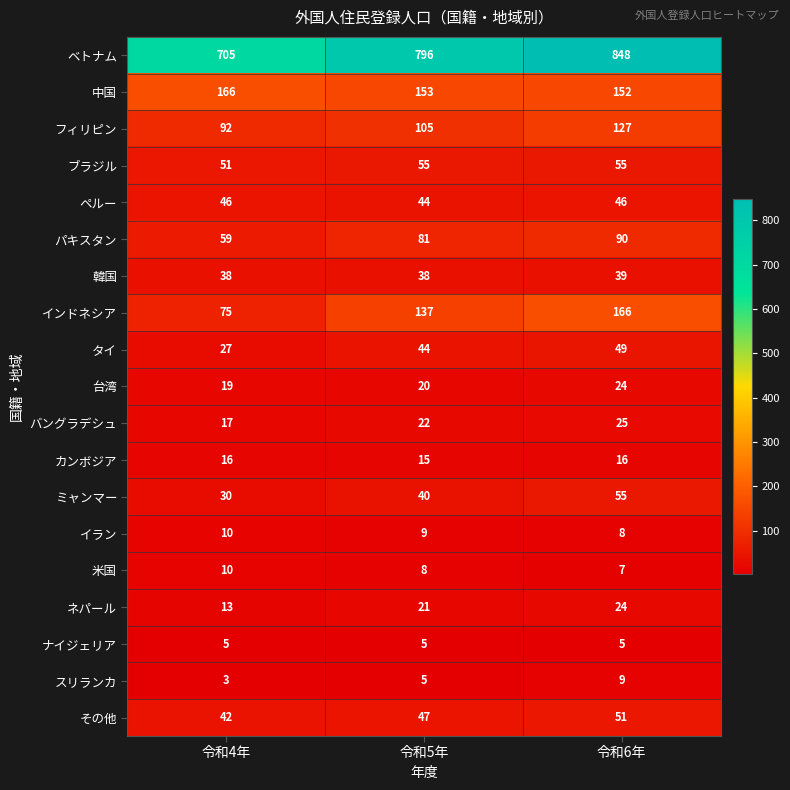

Between 令和4年 and 令和6年, which series saw the biggest shift?

ベトナム